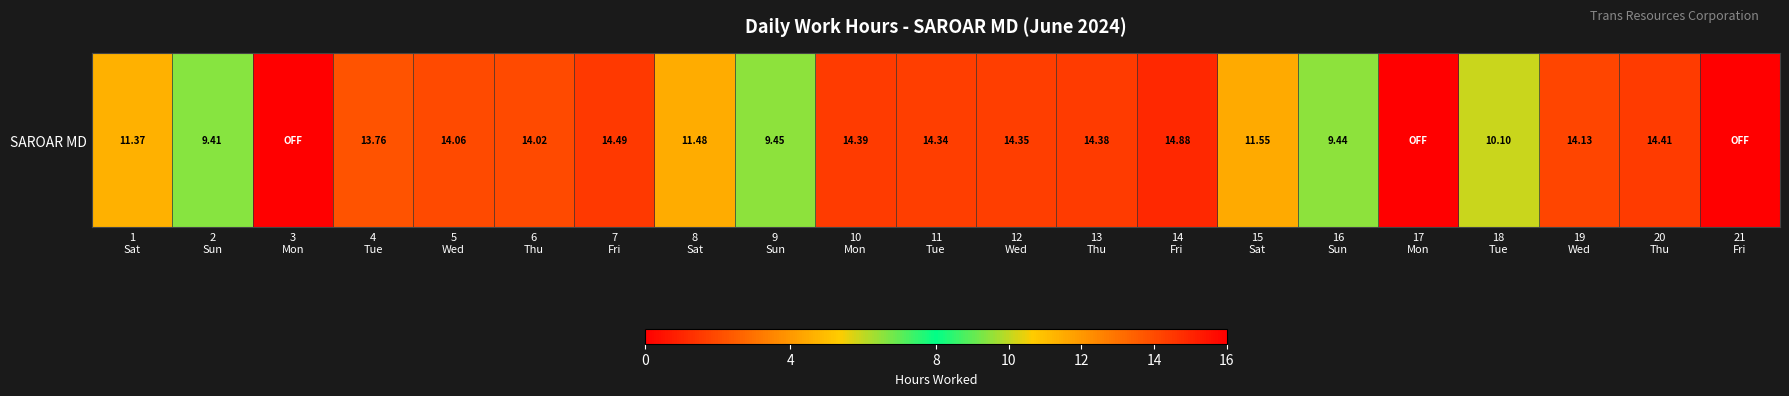

How many values are above zero?

18